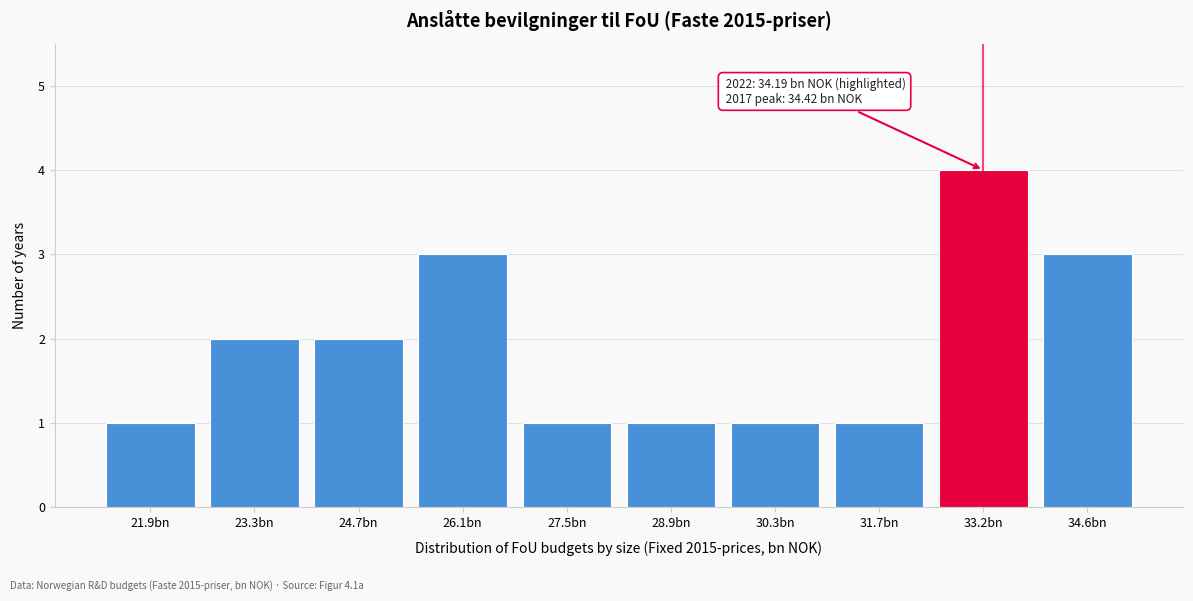

Reading left to right, transcribe all the data shown in this chart.

21.9bn=1	23.3bn=2	24.7bn=2	26.1bn=3	27.5bn=1	28.9bn=1	30.3bn=1	31.7bn=1	33.2bn=4	34.6bn=3